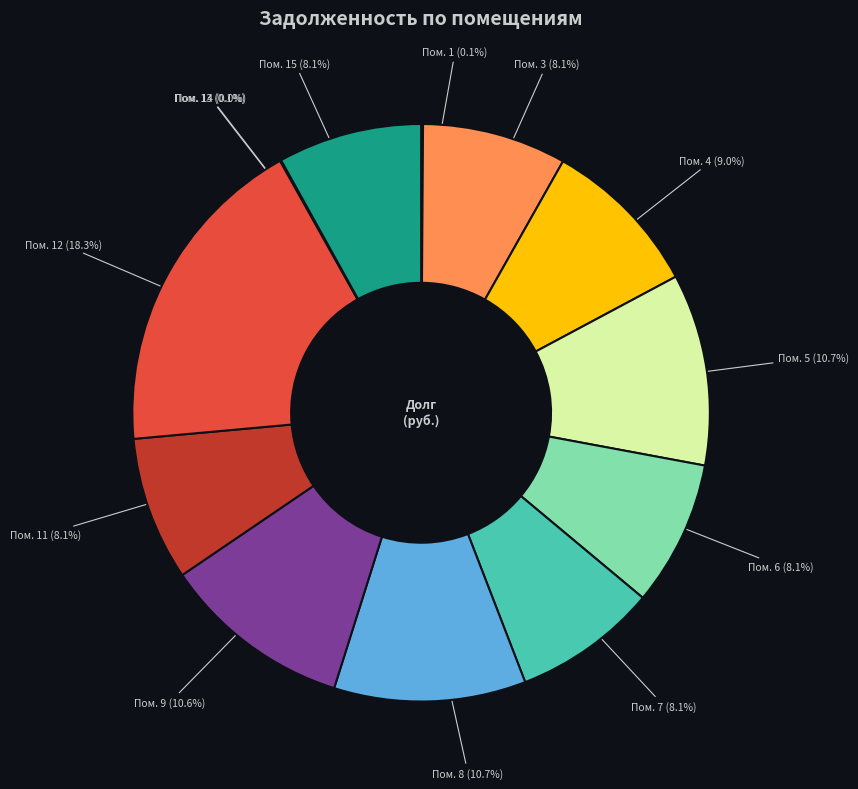

What is the largest slice in the pie chart?

Пом. 12 (18.3%)